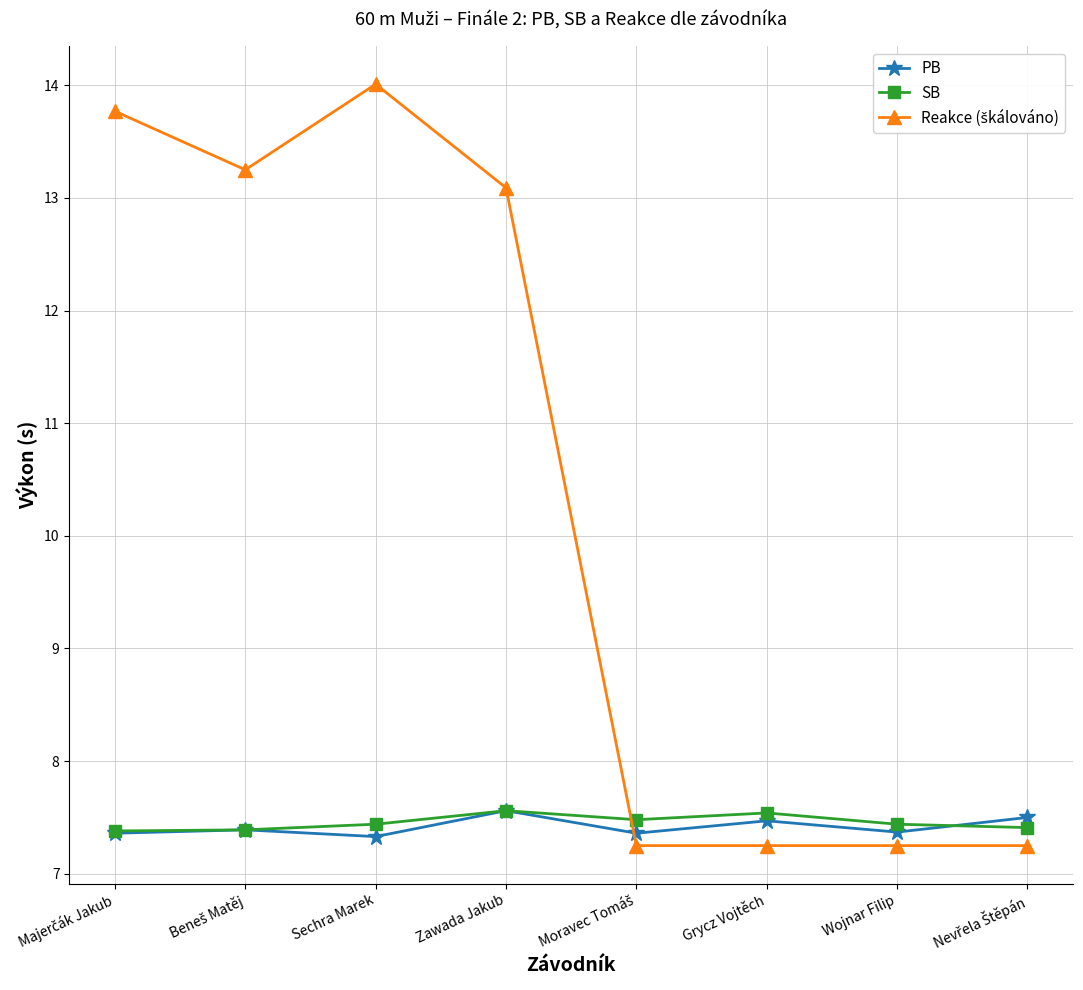

At how many categories does at least one series exceed 8?

4